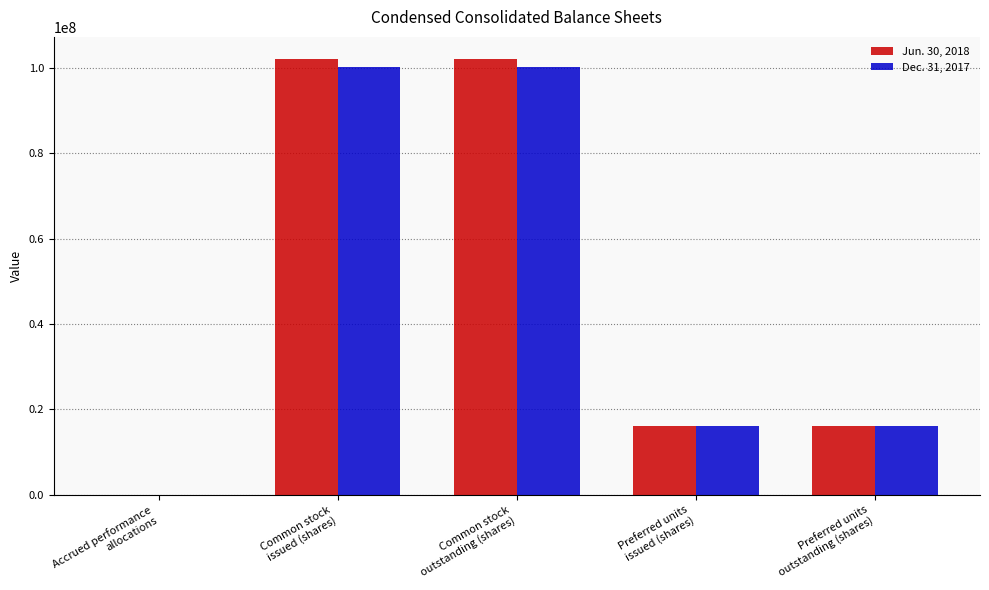

Read the Dec. 31, 2017 value at Common stock
outstanding (shares).

100100650.0